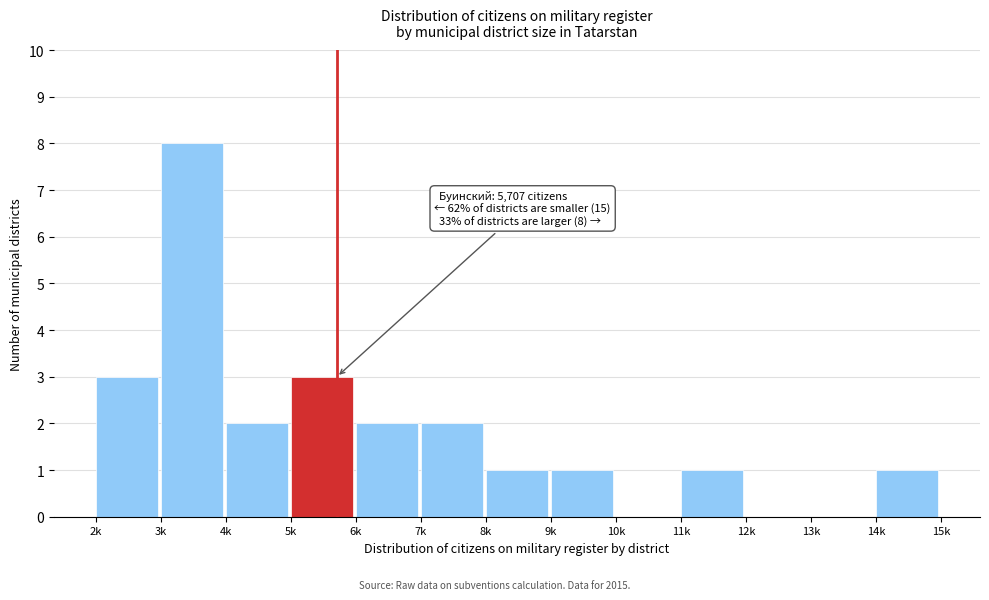

Reading left to right, list all the values displayed in this chart.

2k=3	3k=8	4k=2	5k=3	6k=2	7k=2	8k=1	9k=1	10k=0	11k=1	12k=0	13k=0	14k=1